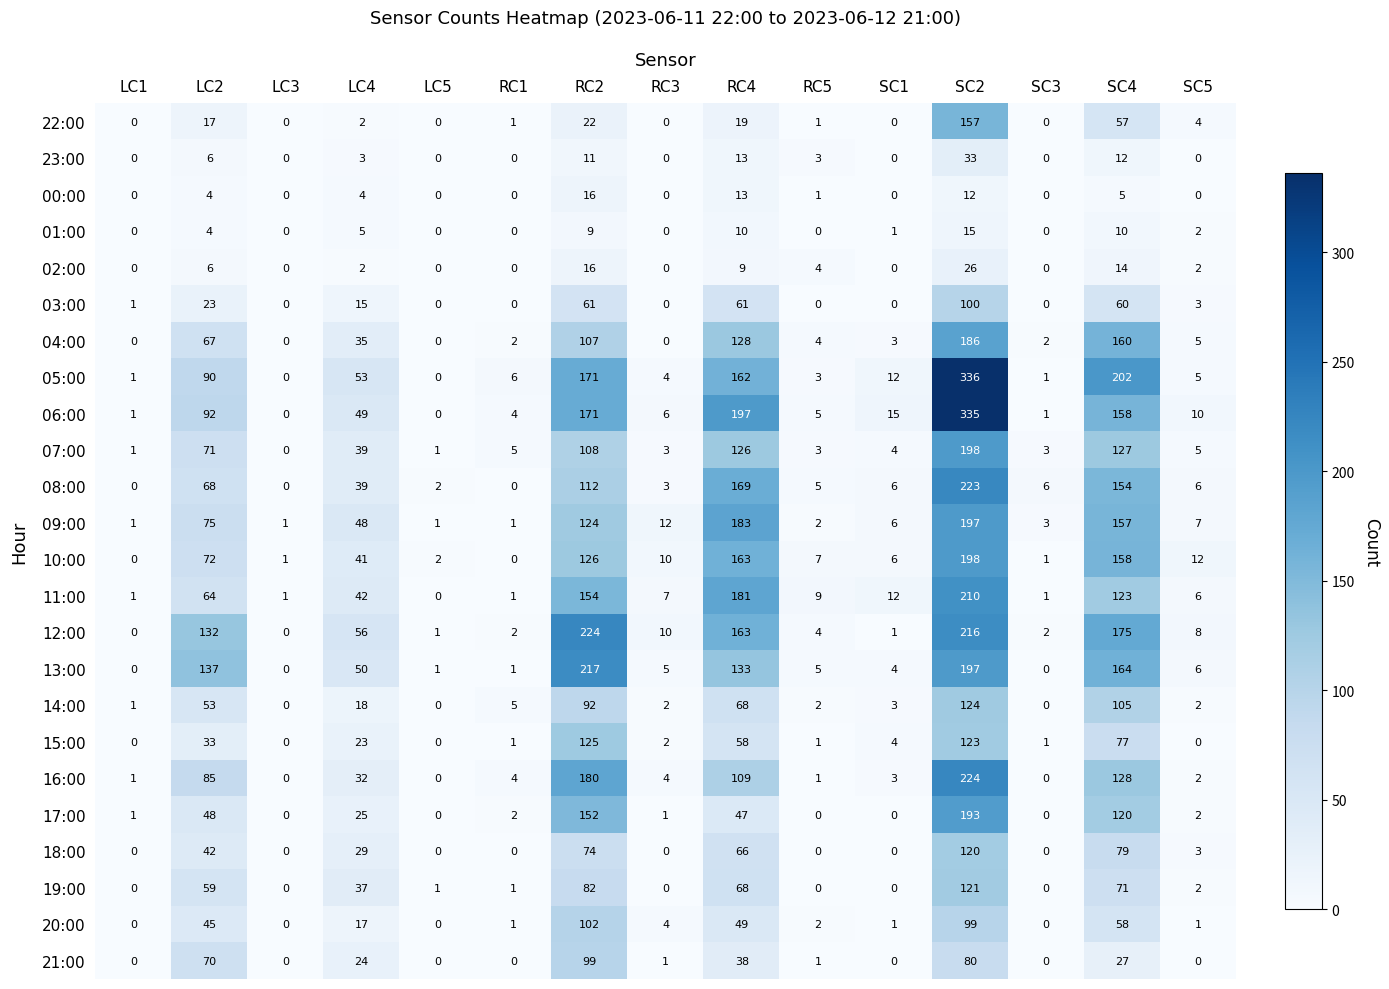

True or false: 18:00 has a value of -53 at SC1.

False